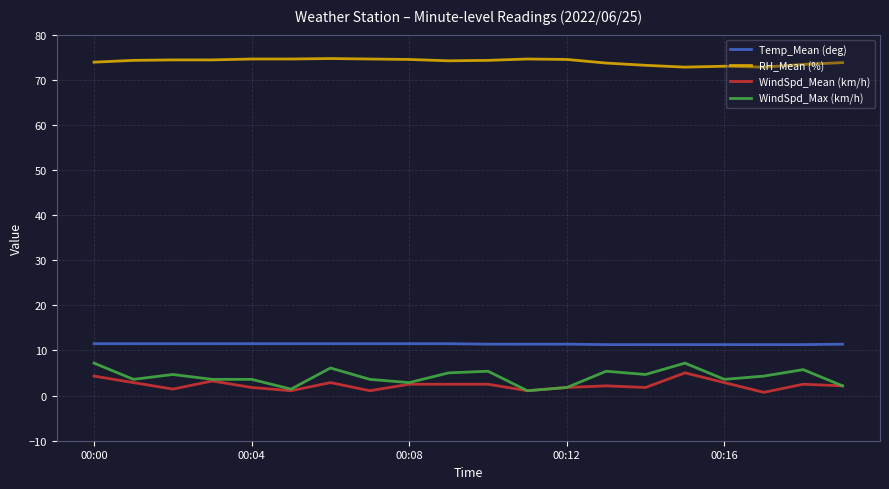

True or false: WindSpd_Max (km/h) and Temp_Mean (deg) intersect in this chart.

False